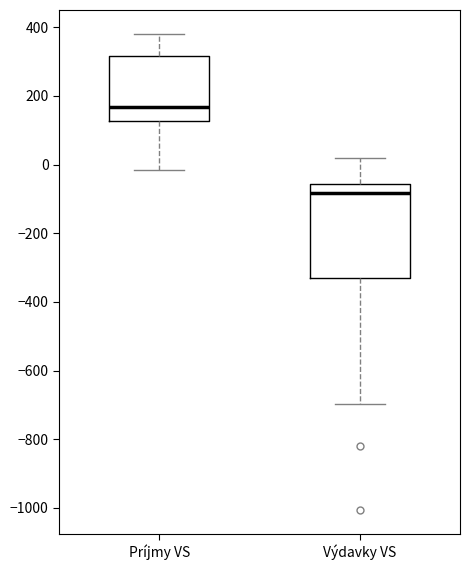

Which box has the highest median line?

Príjmy VS